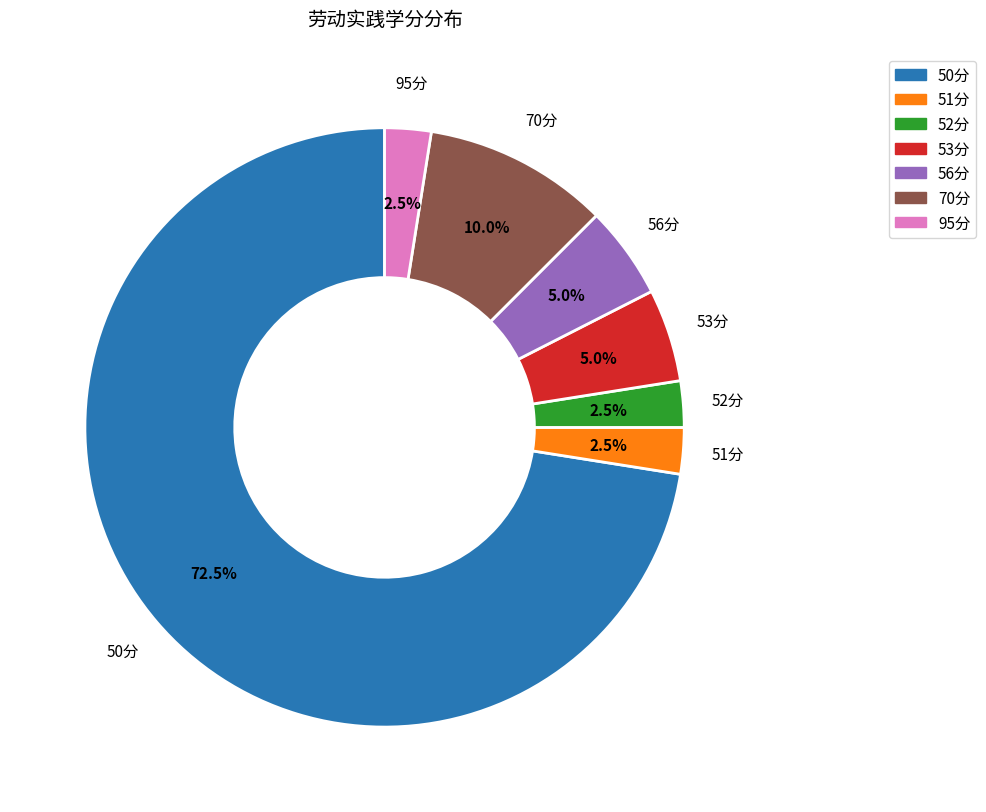

Is there any slice that represents more than half of the pie?

Yes